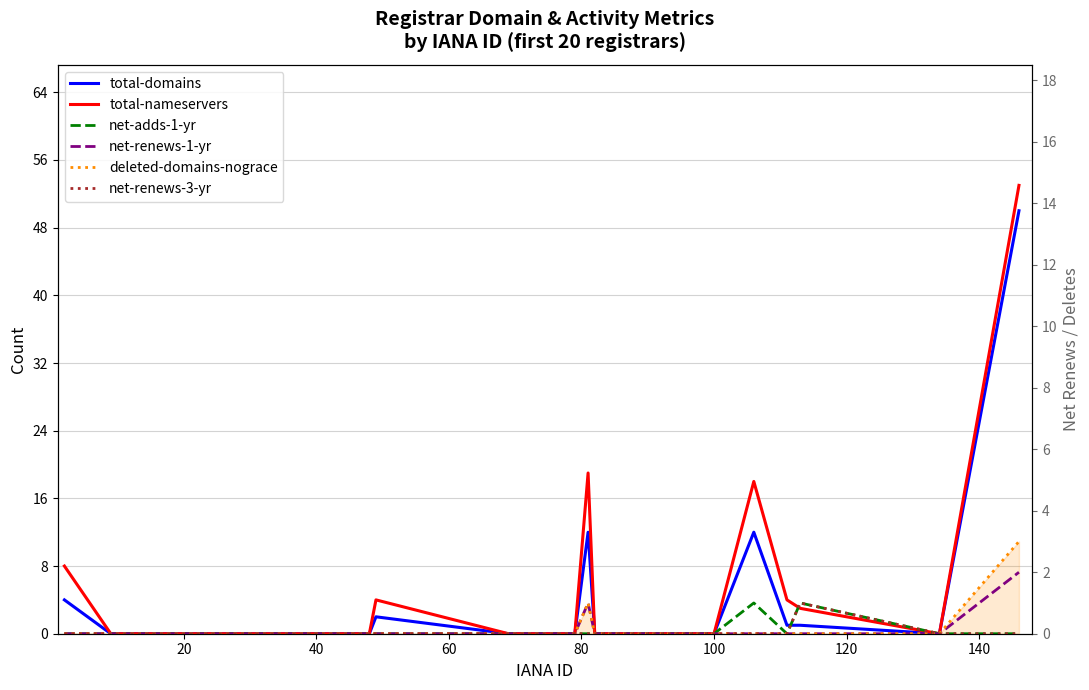

Count the net-renews-3-yr values in the range 0 to 1.

20